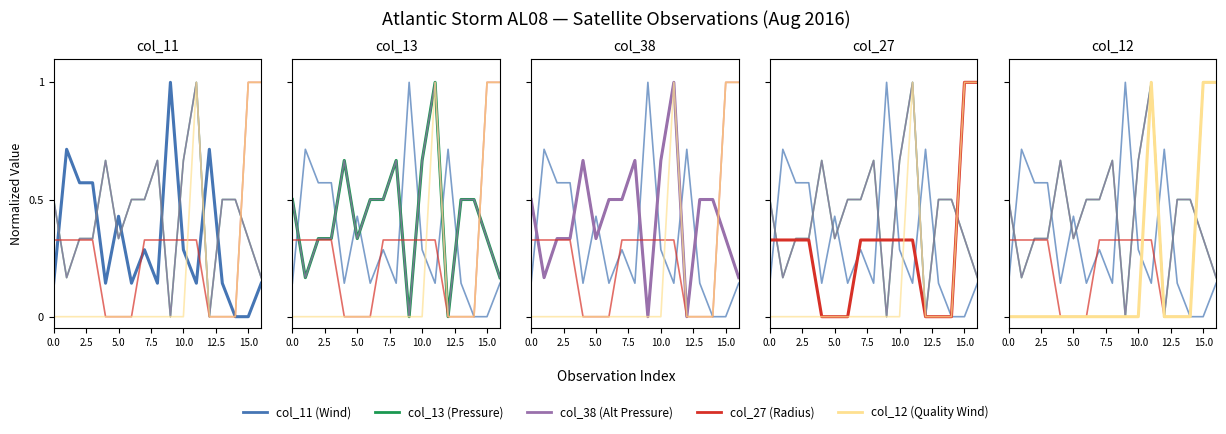

What are all the series names shown in the legend?

col_11 (Wind), col_13 (Pressure), col_38 (Alt Pressure), col_27 (Radius), col_12 (Quality Wind)